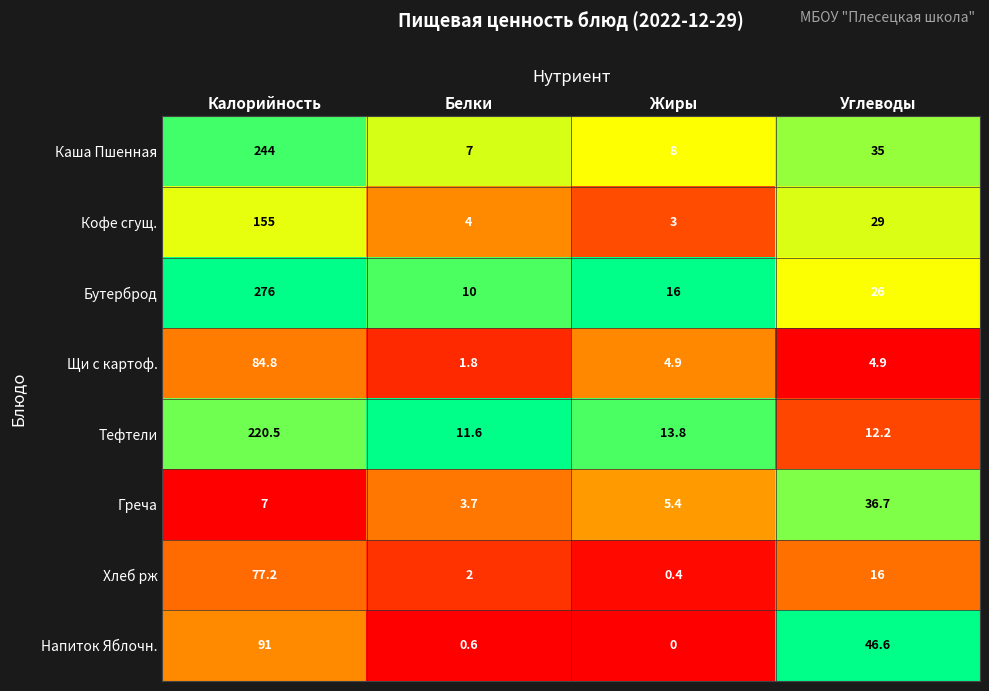

What is the difference between the Тефтели values at Белки and Углеводы?

0.6